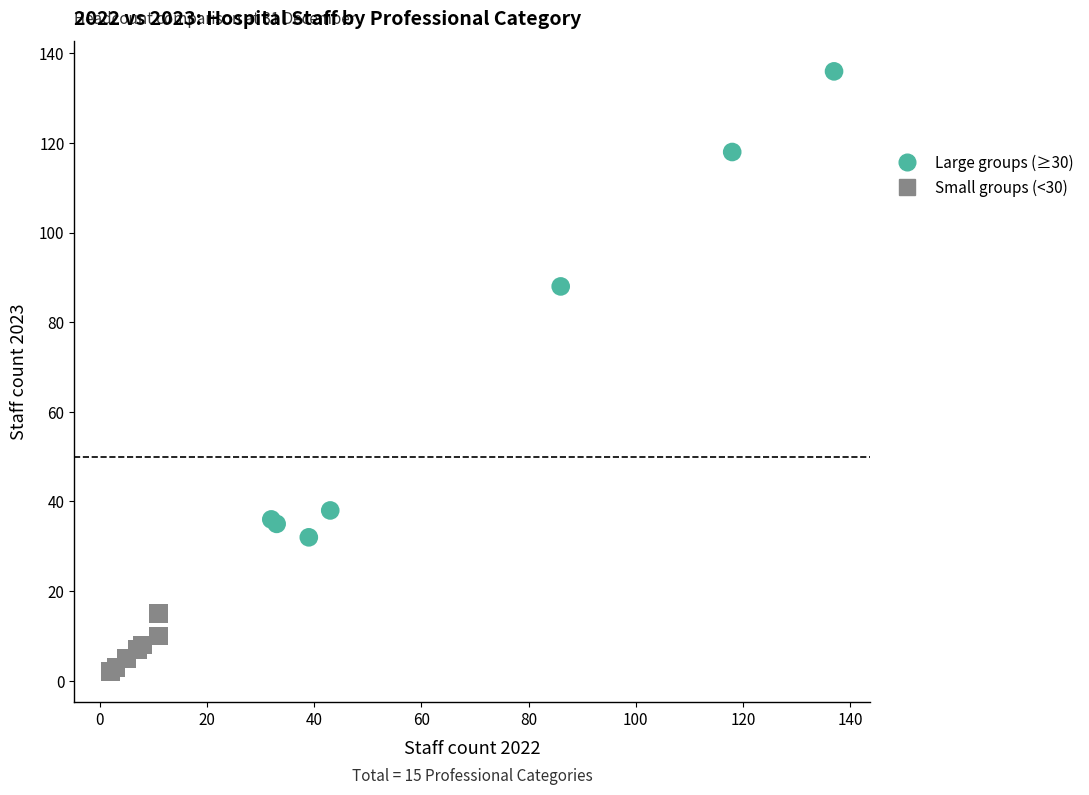

What are all the series names shown in the legend?

Large groups (≥30), Small groups (<30)